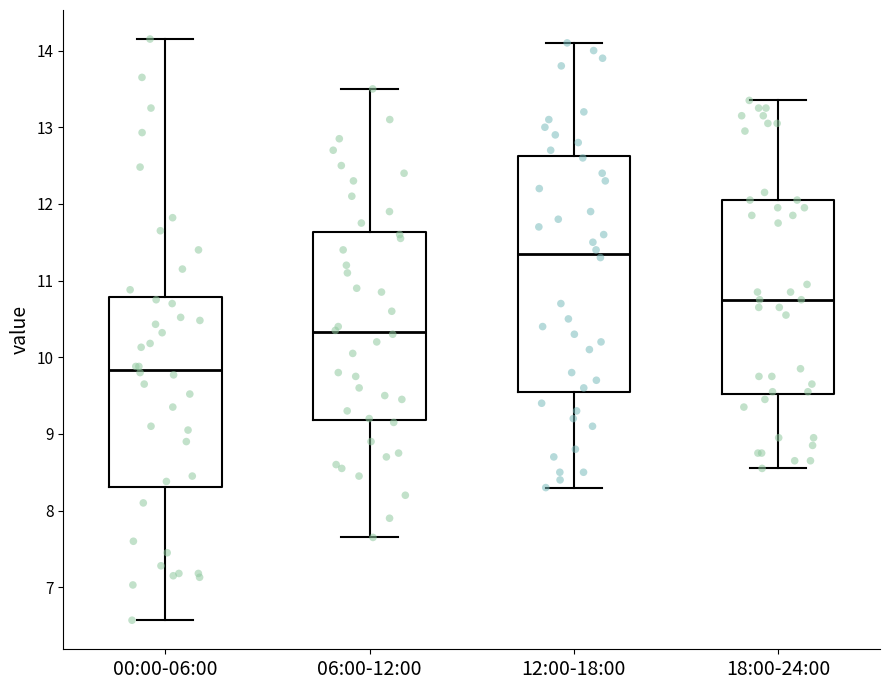

Which box has the lowest median line?

00:00-06:00